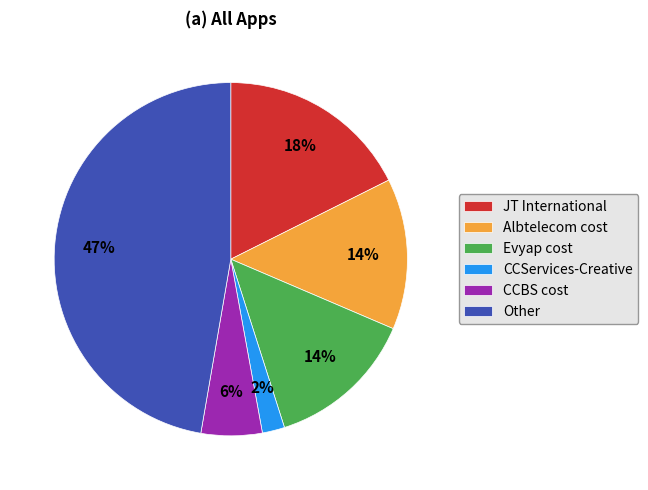

To the nearest percent, what is the average slice percentage?

17%